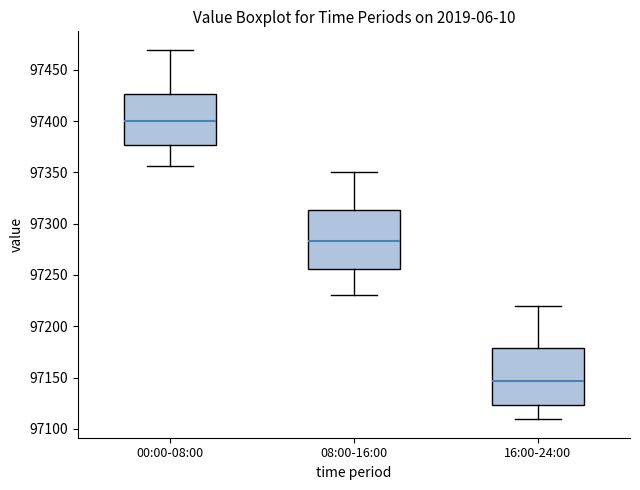

Reading left to right, read every box against the y-axis: the position of its median line, the range the box covers, and the ends of its whiskers. The values are not printed on the chart, so give them approximately, as read against the axis.

00:00-08:00: median 97400, box 97375 to 97425, whiskers 97355 to 97470
08:00-16:00: median 97285, box 97255 to 97315, whiskers 97230 to 97350
16:00-24:00: median 97145, box 97125 to 97180, whiskers 97110 to 97220